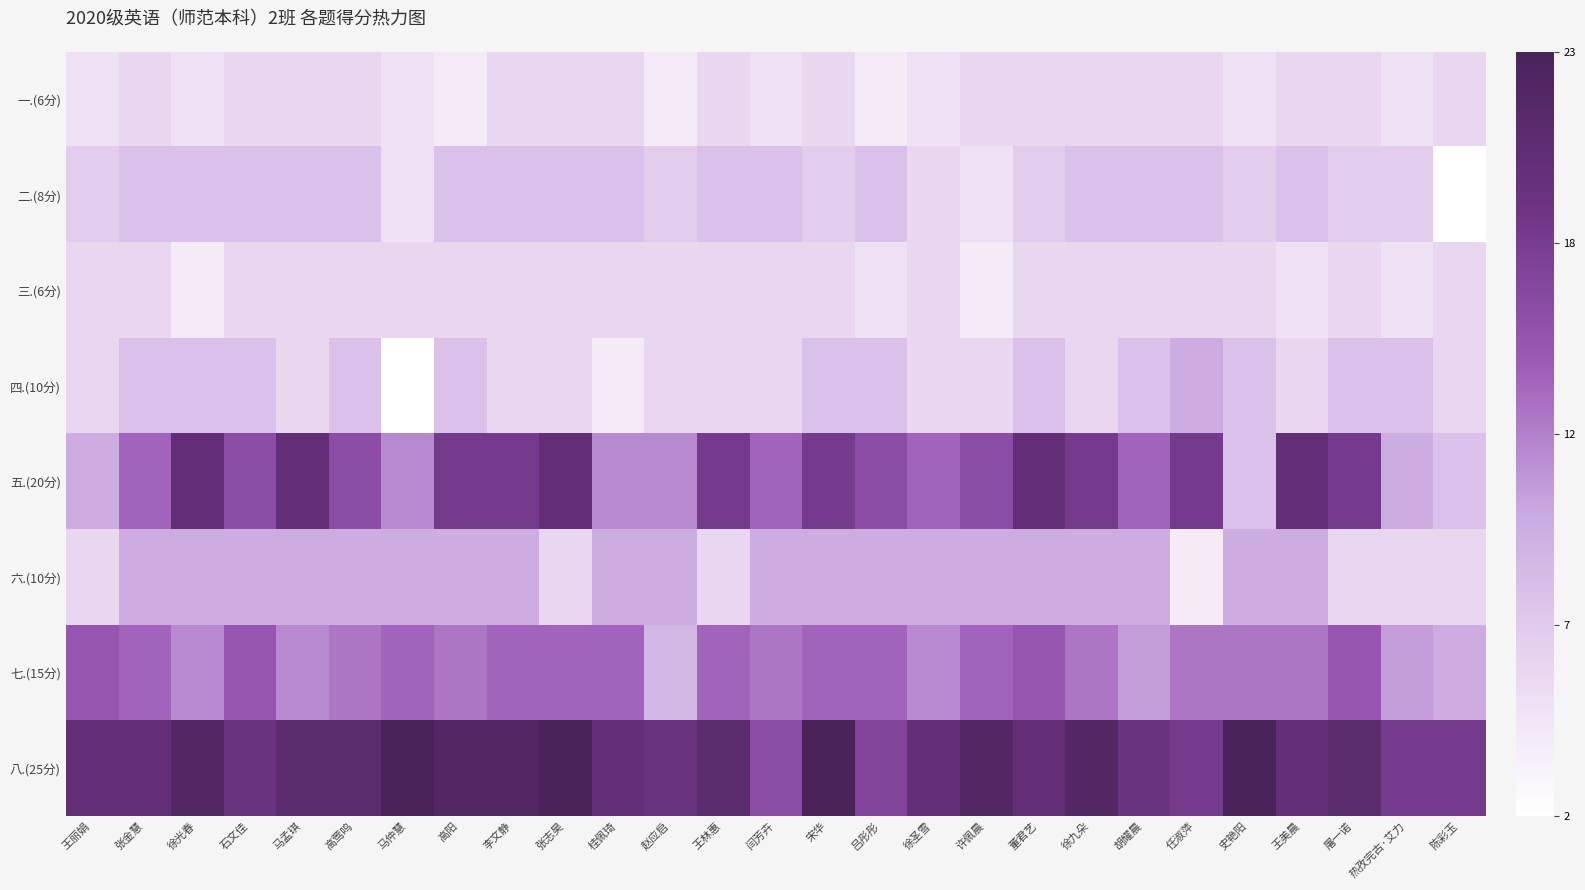

Which series has the widest spread of values?

五.(20分)